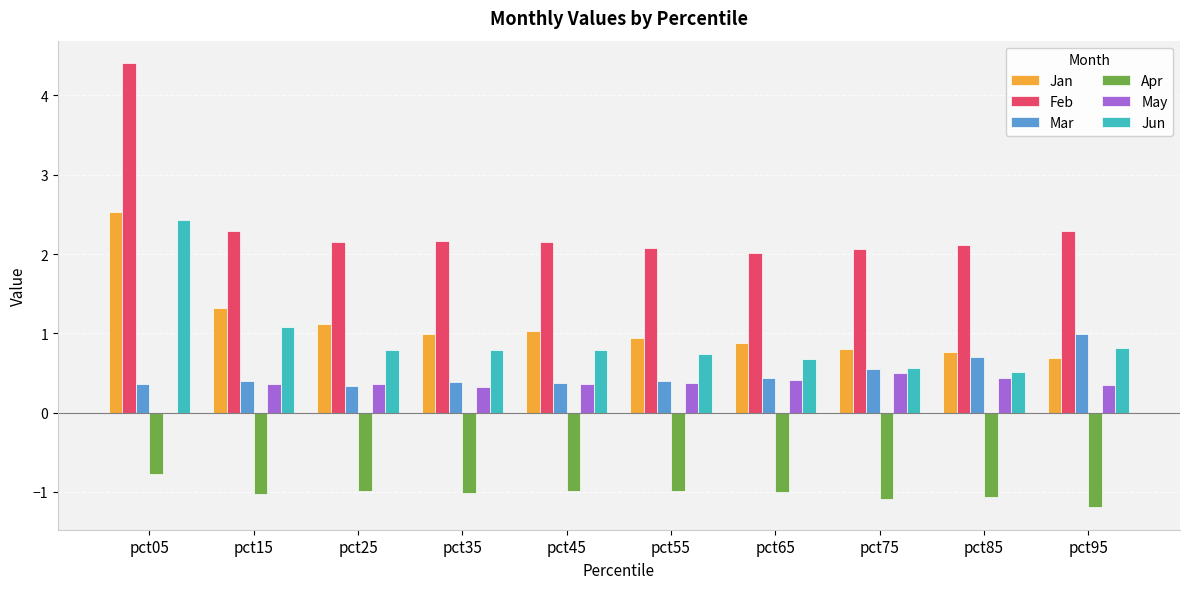

Which series has the widest spread of values?

Feb